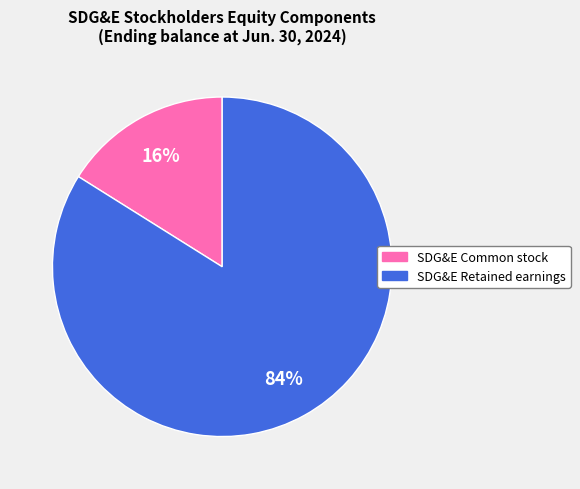

To the nearest percent, what is the difference between the largest and smallest slice percentages?

68%